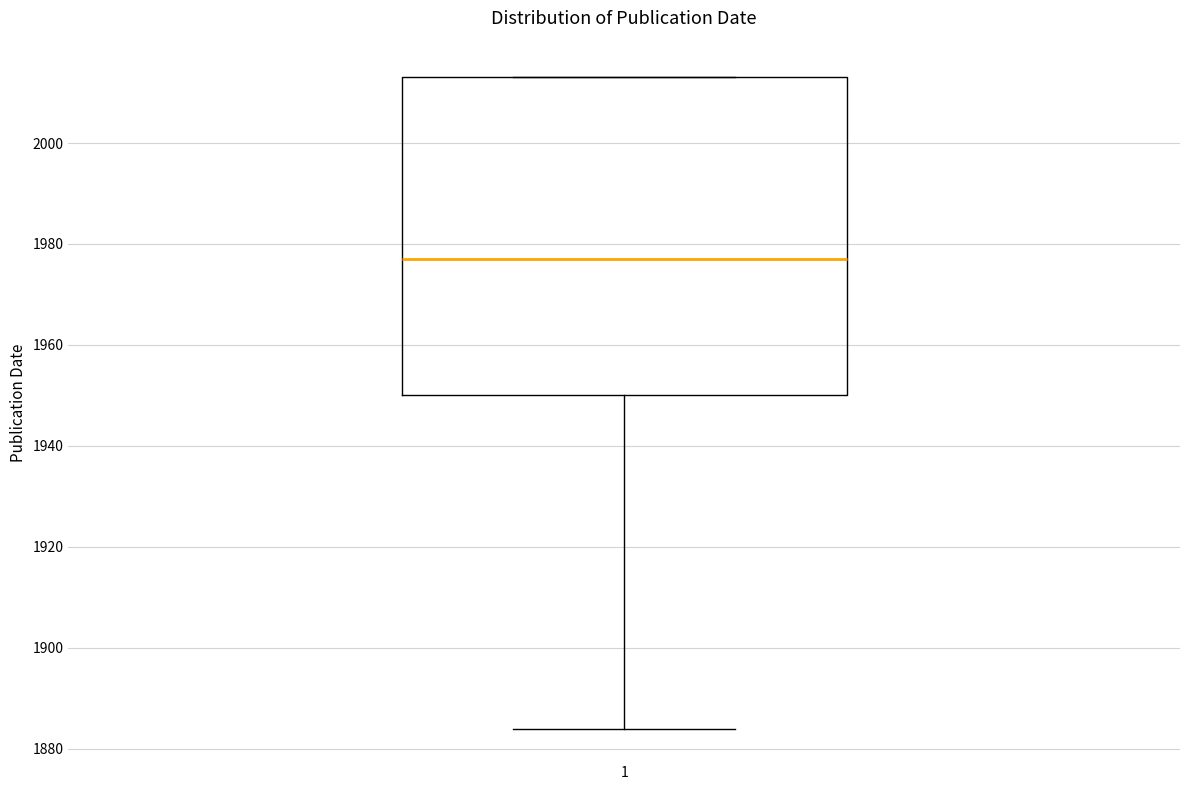

Transcribe this box plot: give where the median line is, the range the box spans, and where the two whiskers end, as read against the y-axis. The values are not printed on the chart, so give them approximately, as read against the axis.

median 1978, box 1950 to 2014, whiskers 1884 to 2014